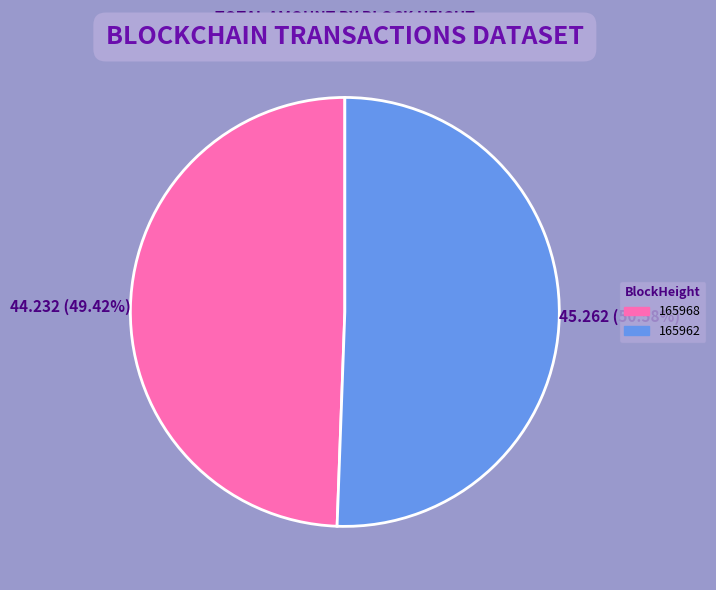

How much of the chart is everything except 165962?

49.4%